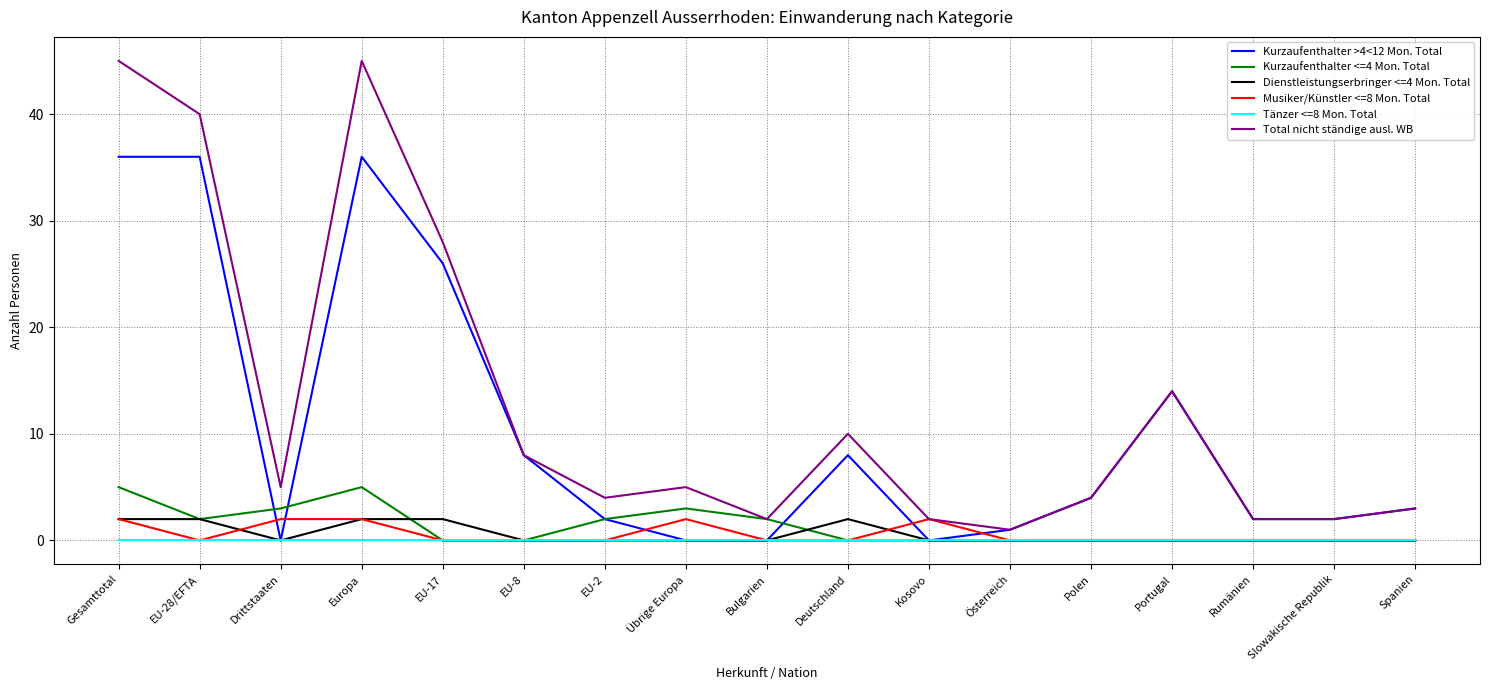

Which series has the largest range (max minus min)?

Total nicht ständige ausl. WB